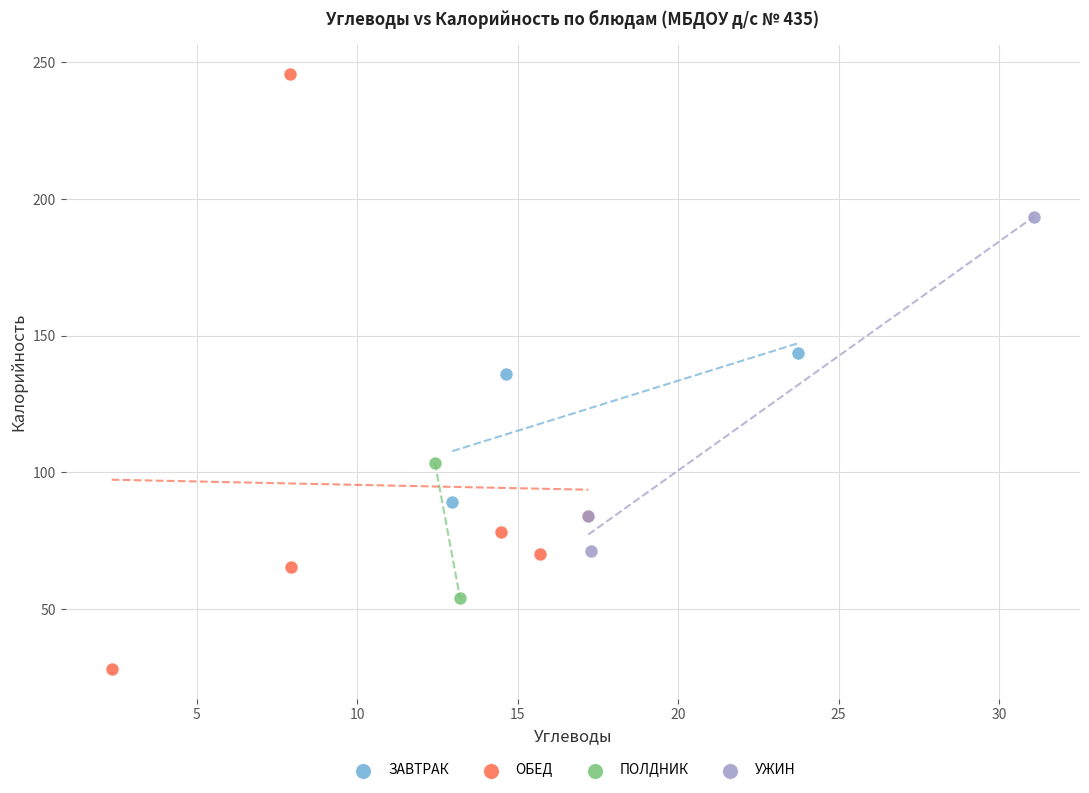

Which series contains the lowest Y value?

ОБЕД